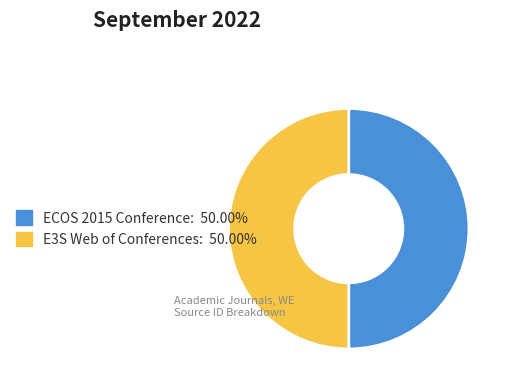

What is the ratio of the value at E3S Web of Conferences to the value at ECOS 2015 Conference?

1.0